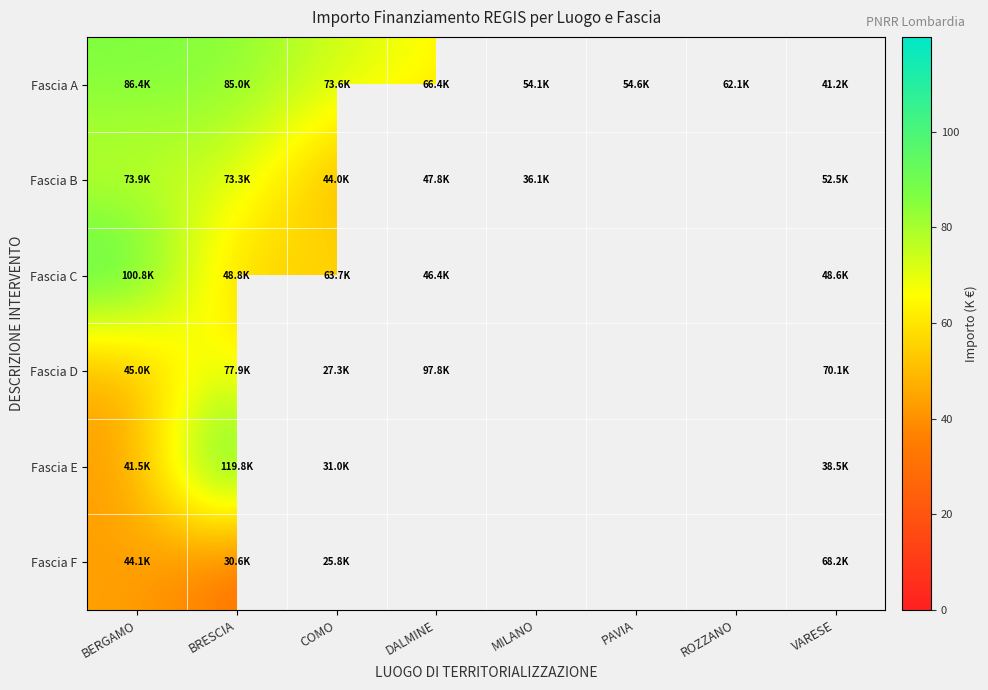

At which label is Fascia E closest to 75?

BERGAMO